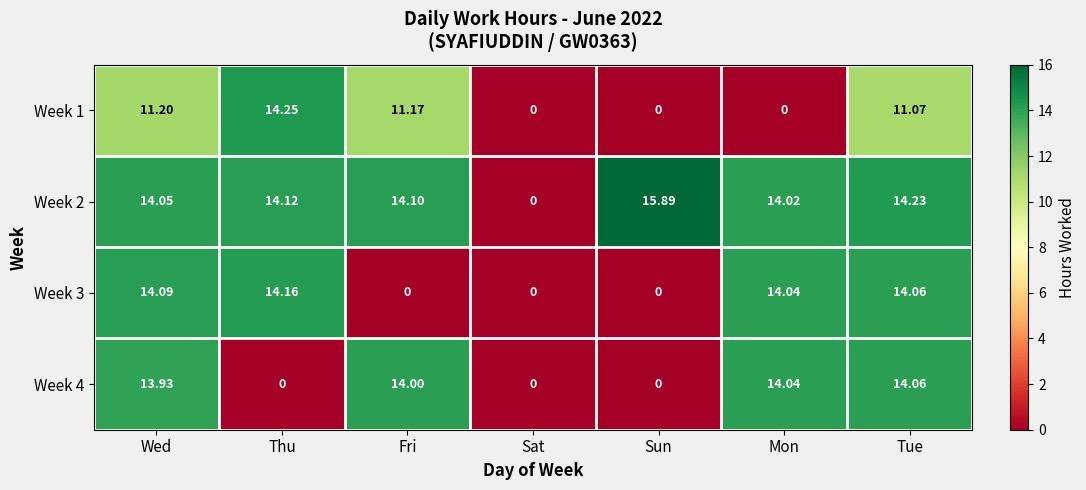

Which series has the largest total across all categories?

Week 2